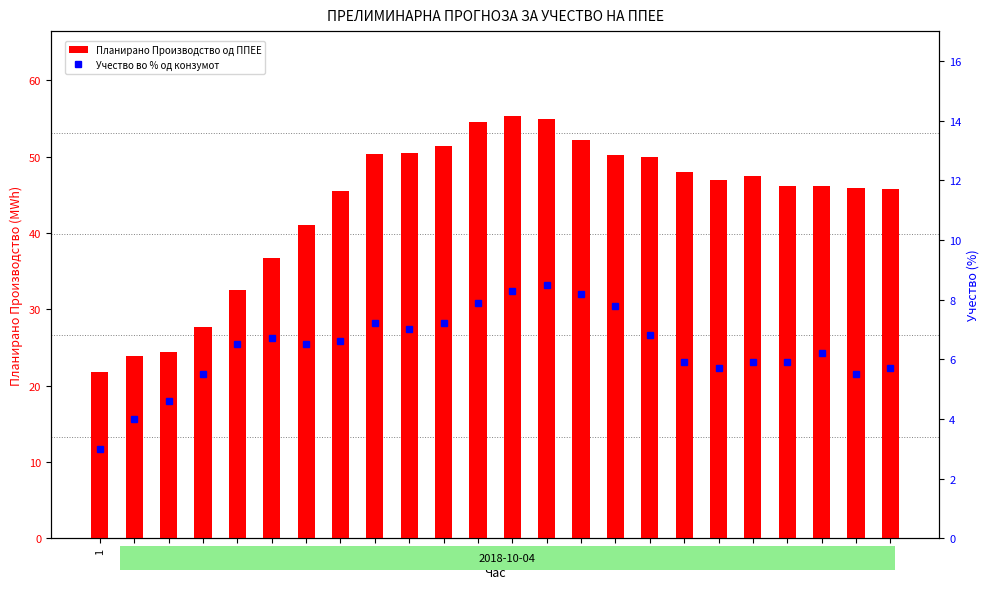

How many data points does each series have?

24